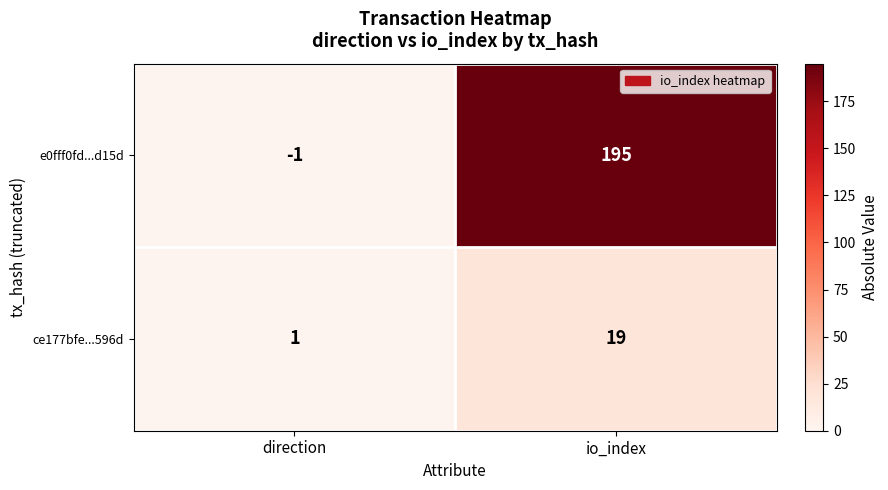

Reading left to right, list all the values displayed in this chart.

e0fff0fd...d15d: -1	195
ce177bfe...596d: 1	19